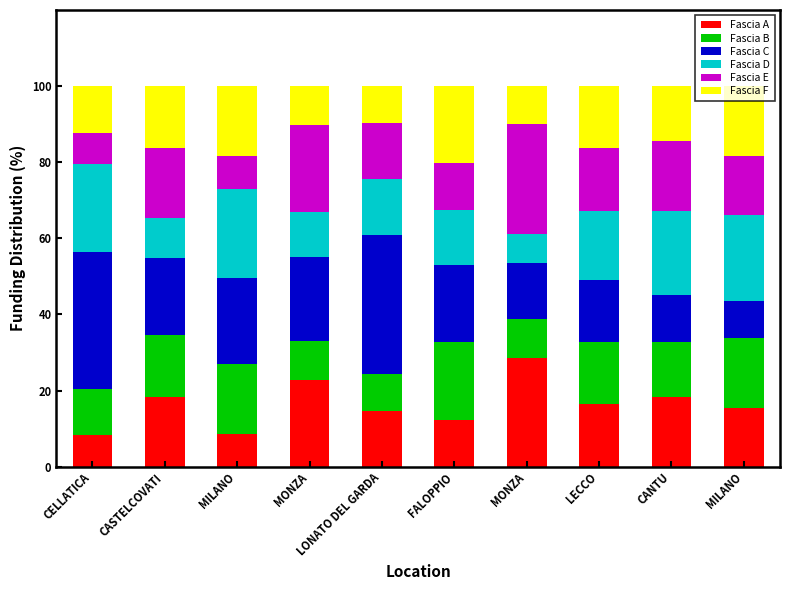

Where does the Fascia C series first go above 20?

CELLATICA